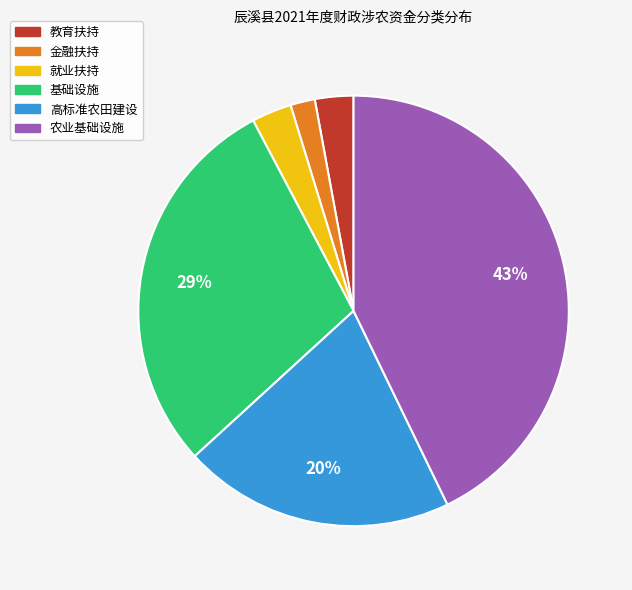

How many segments does this pie chart have?

6